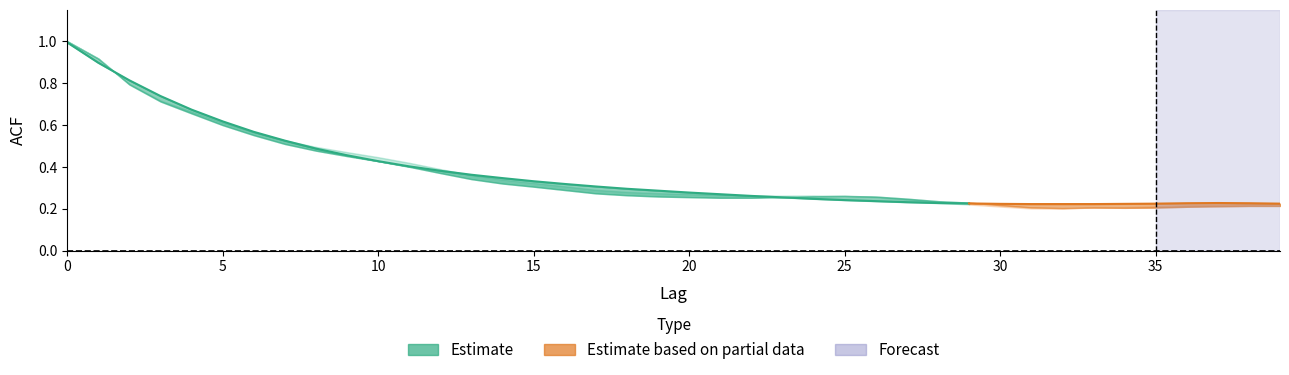

At which category does acf_li reach its first local peak?

25